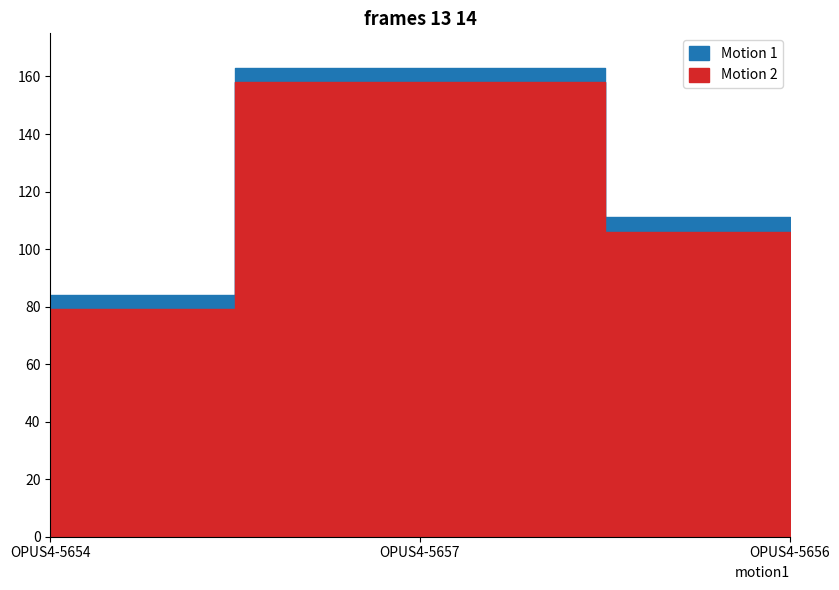

Which label corresponds to the largest value in the chart?

OPUS4-5657